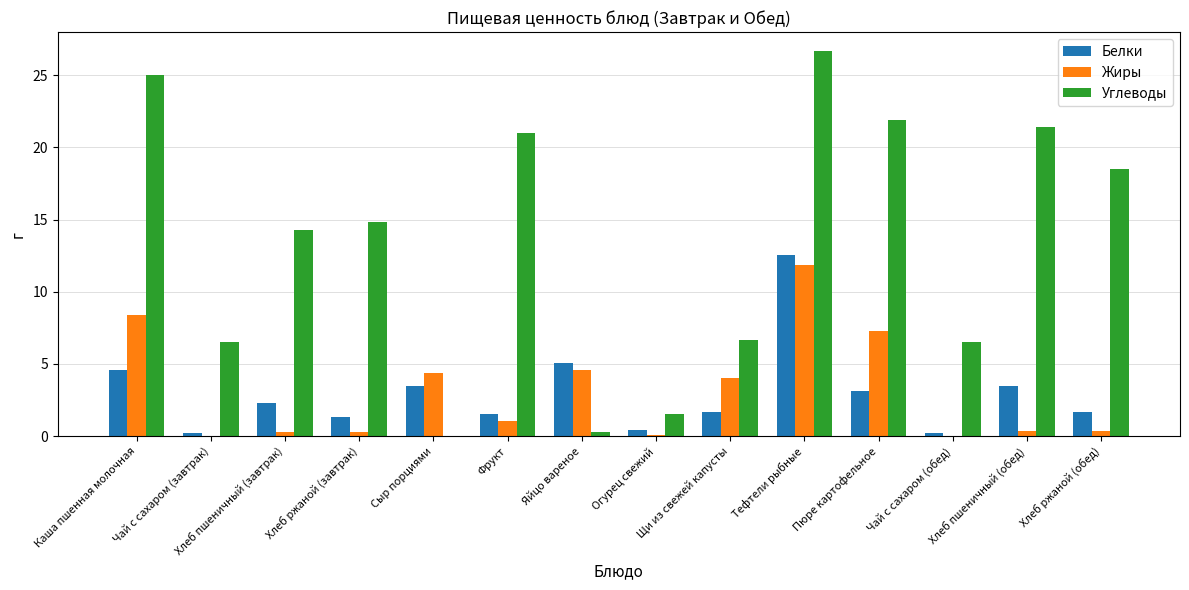

Between Сыр порциями and Фрукт, which series saw the biggest shift?

Углеводы